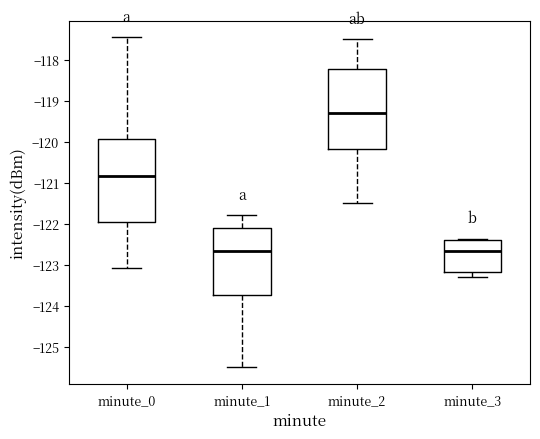

Reading left to right, read every box against the y-axis: the position of its median line, the range the box covers, and the ends of its whiskers. The values are not printed on the chart, so give them approximately, as read against the axis.

minute_0: median -120.8, box -122.0 to -119.9, whiskers -123.1 to -117.5
minute_1: median -122.7, box -123.7 to -122.1, whiskers -125.5 to -121.8
minute_2: median -119.3, box -120.2 to -118.2, whiskers -121.5 to -117.5
minute_3: median -122.7, box -123.2 to -122.4, whiskers -123.3 to -122.4